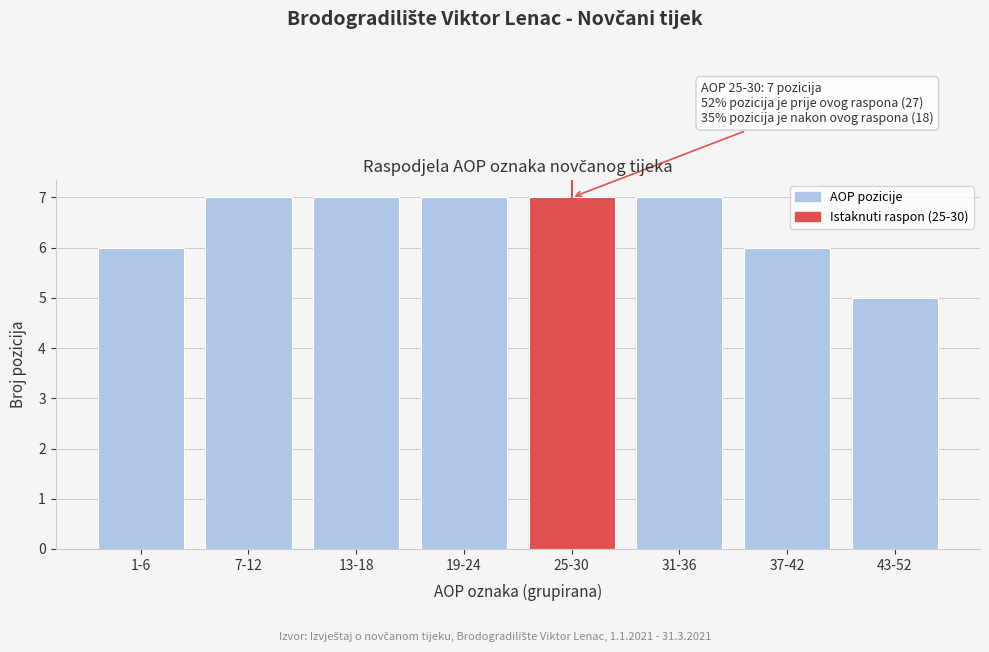

Reading right to left, list all the values displayed in this chart.

5	6	7	7	7	7	7	6